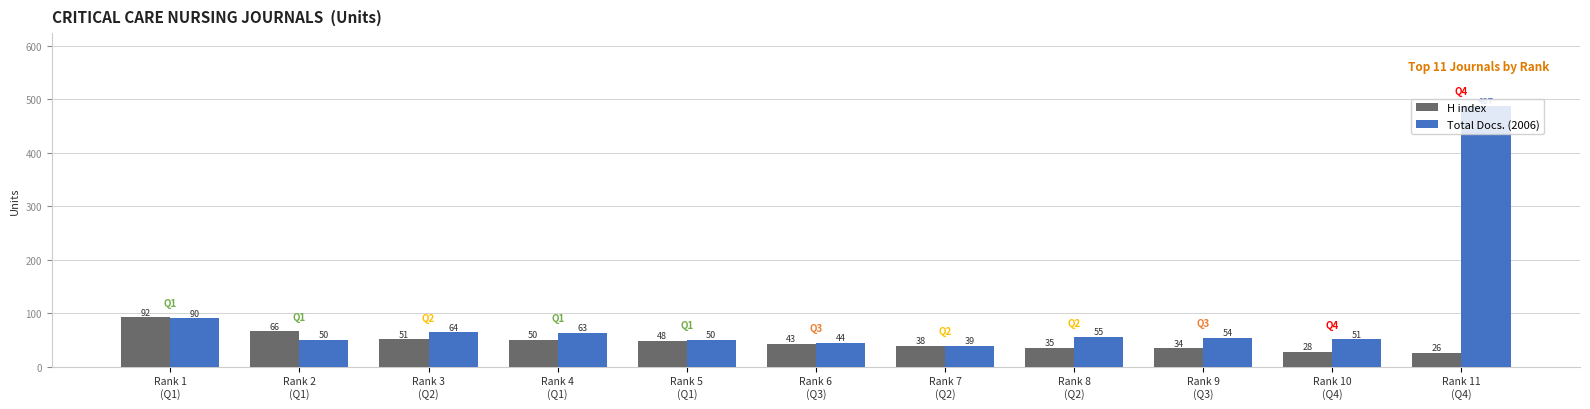

What is the spread (max minus min) of values at Rank 2
(Q1)?

16